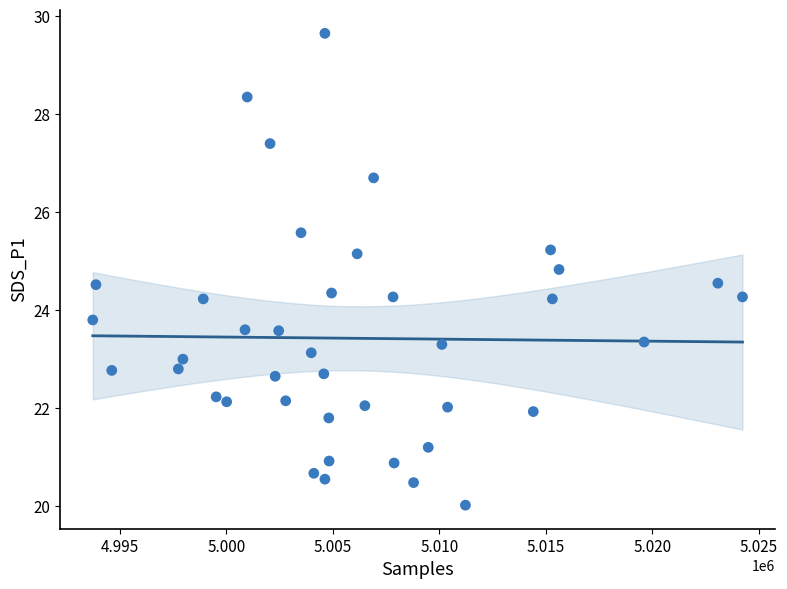

What is the range of X values (max minus min)?

30502.0